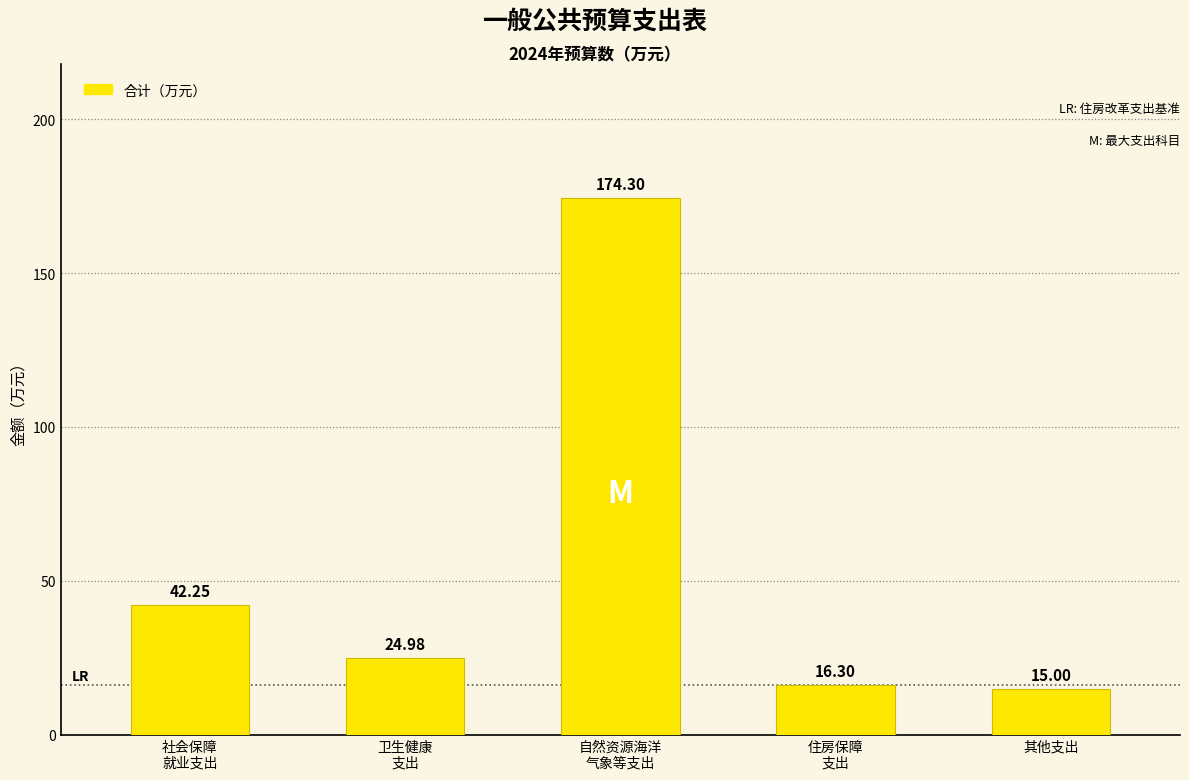

Between 住房保障
支出 and 卫生健康
支出, which is larger?

卫生健康
支出